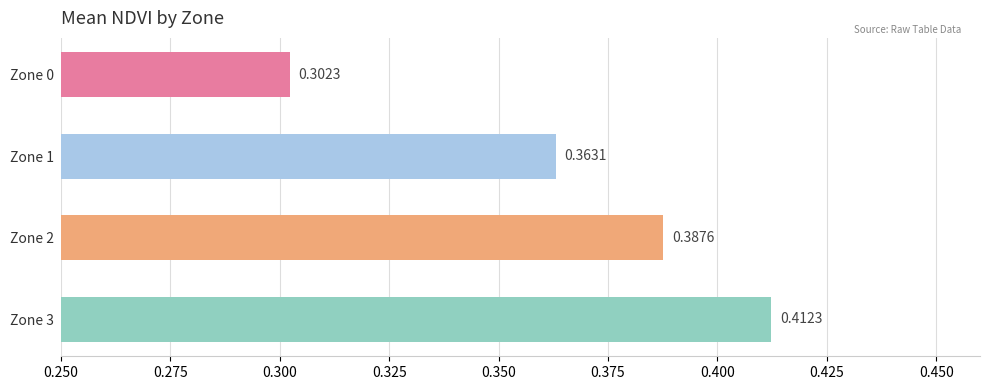

Between Zone 2 and Zone 1, which is larger?

Zone 2